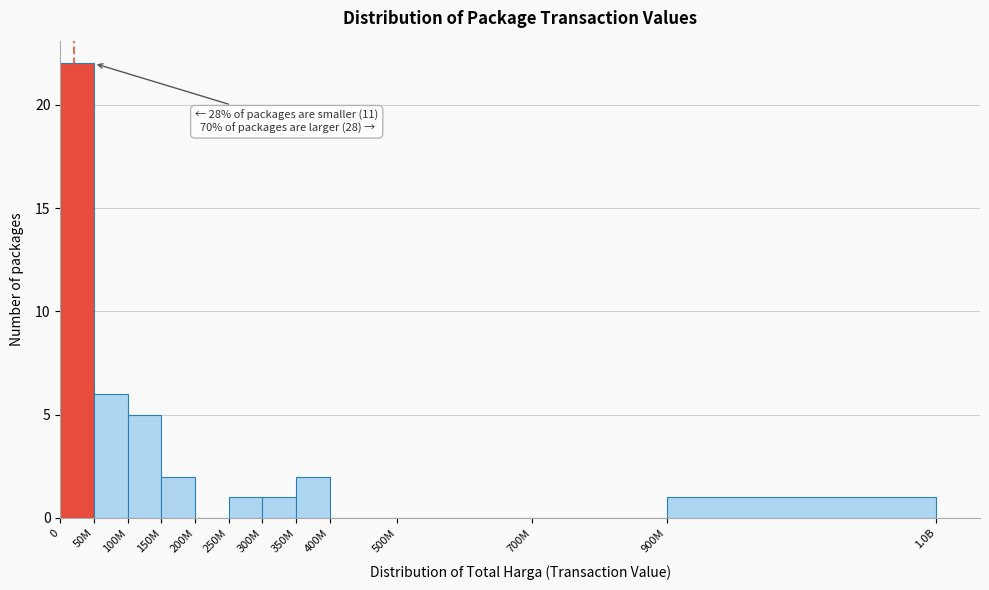

Reading left to right, list all the values displayed in this chart.

0=22	50M=6	100M=5	150M=2	200M=0	250M=1	300M=1	350M=2	400M=0	500M=0	700M=0	900M=1